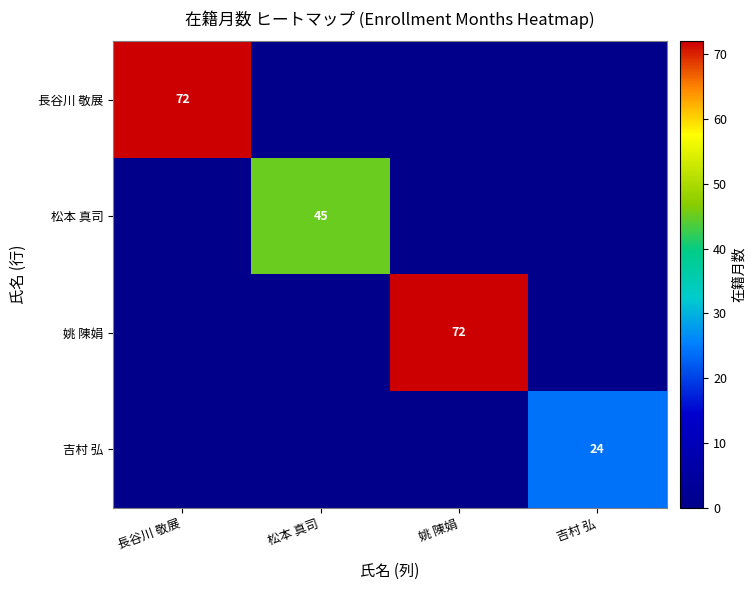

Which label corresponds to the smallest value in the chart?

松本 真司